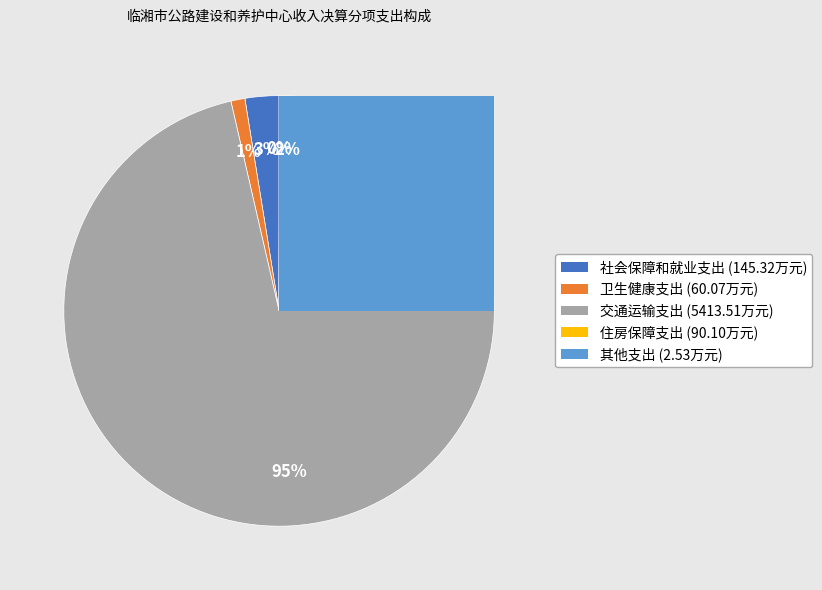

The 住房保障支出 slice represents 2% of the pie. True or false?

True